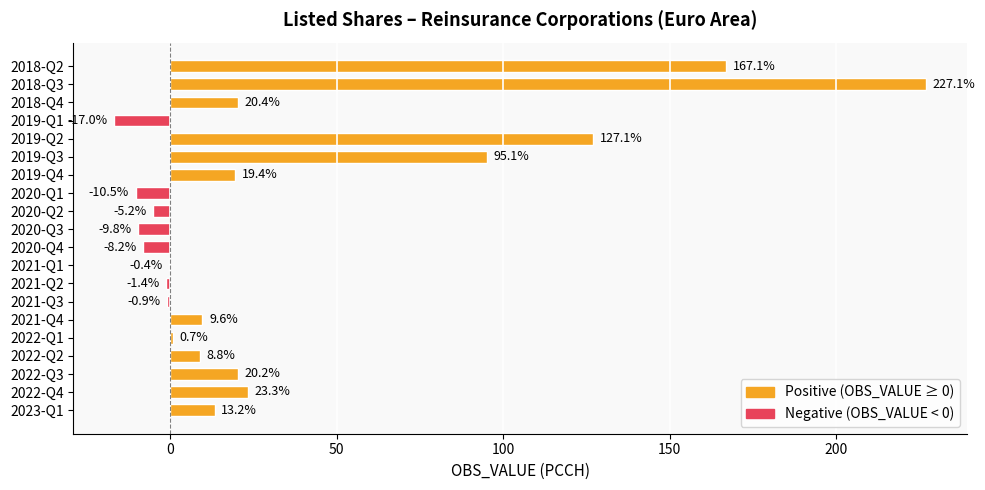

What is the greatest value displayed?

227.1